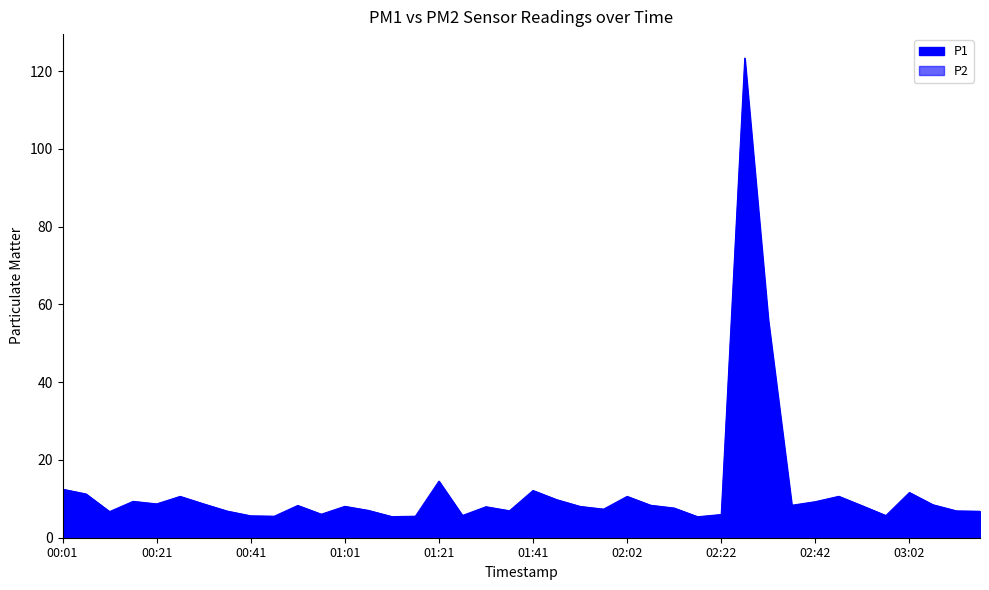

Is the value of P2 at 01:51 greater than the value of P1 at 03:07?

No